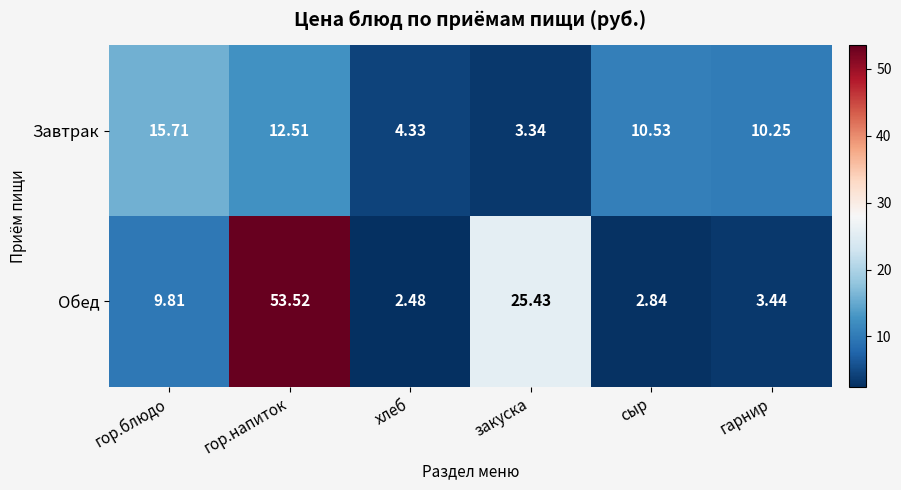

What is the total value across all series at хлеб?

6.8